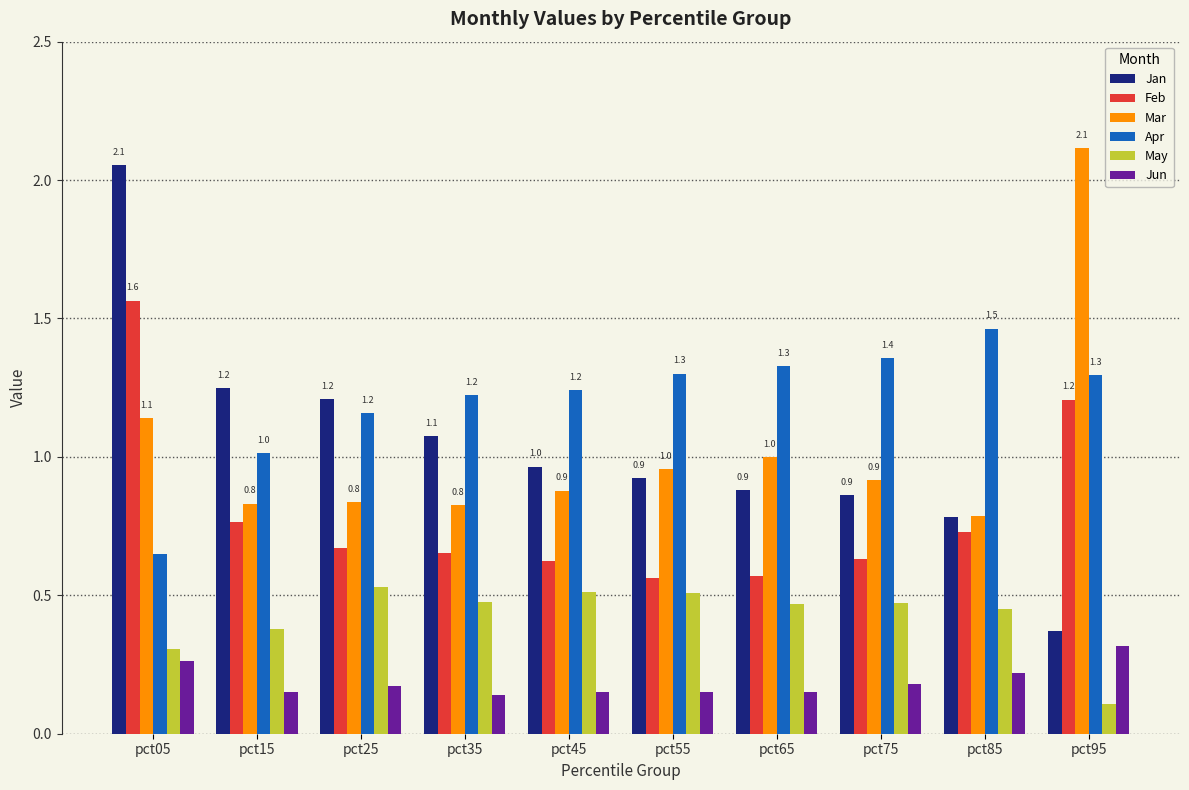

Between pct05 and pct95, which series saw the biggest shift?

Jan